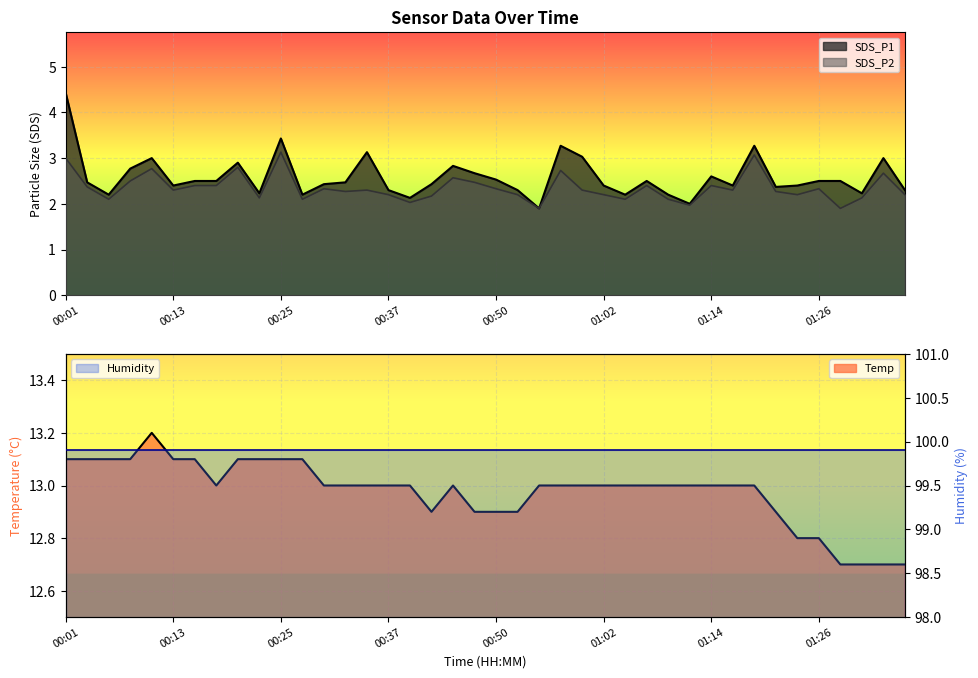

Between 00:35 and 00:54, which is larger?

00:35